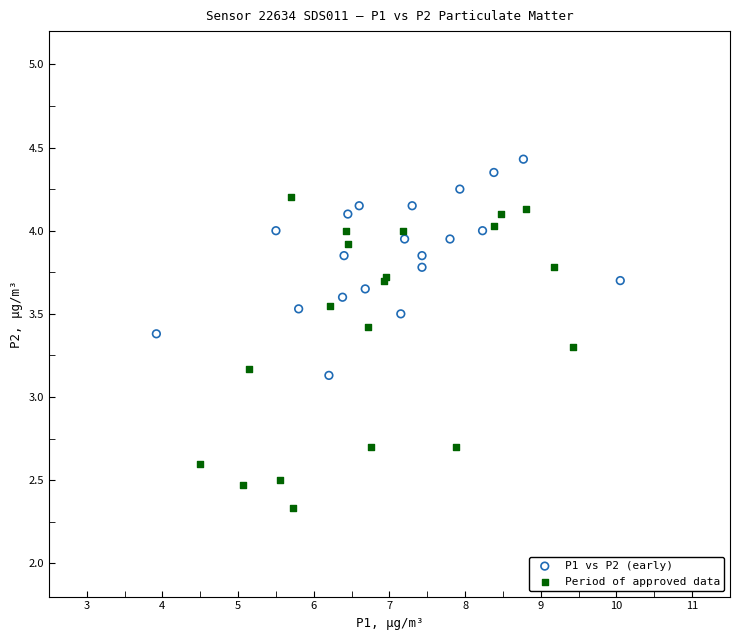

Which series reaches the maximum Y coordinate?

P1 vs P2 (early)